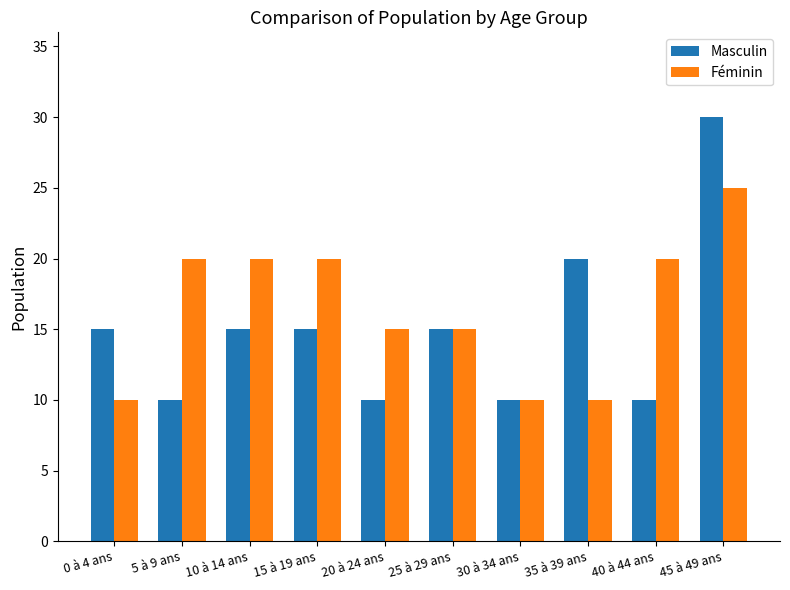

List the series in order of their overall mean, highest first.

Féminin, Masculin